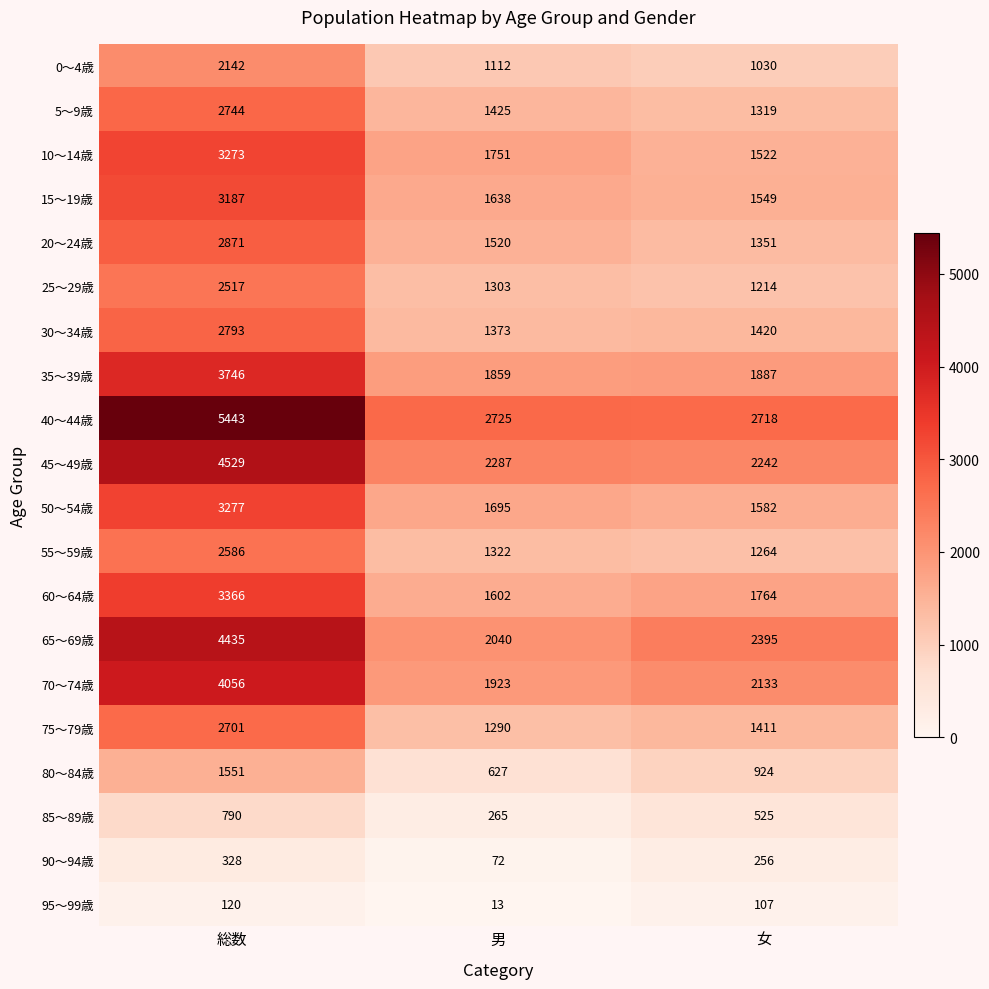

At which category is the sum across all series the highest?

総数